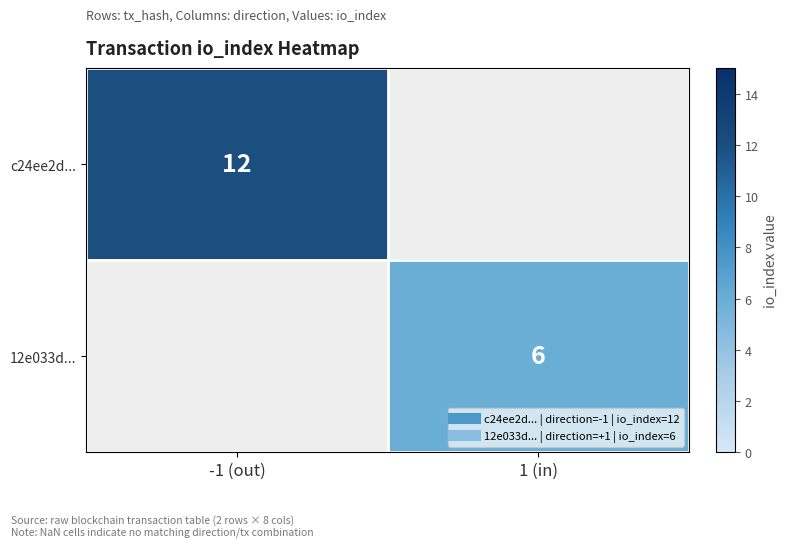

What value does the c24ee2d... series have at -1 (out)?

12.0